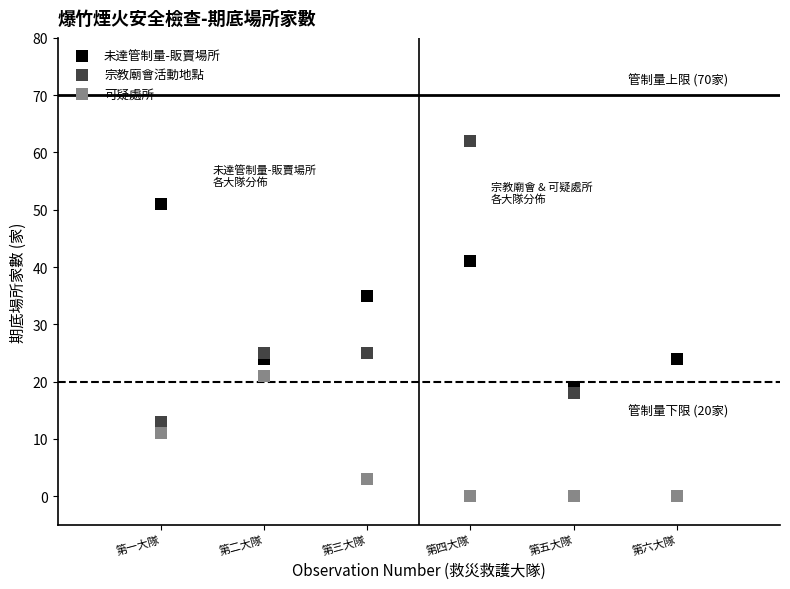

In the 可疑處所 series, what Y value is closest to 10?

11